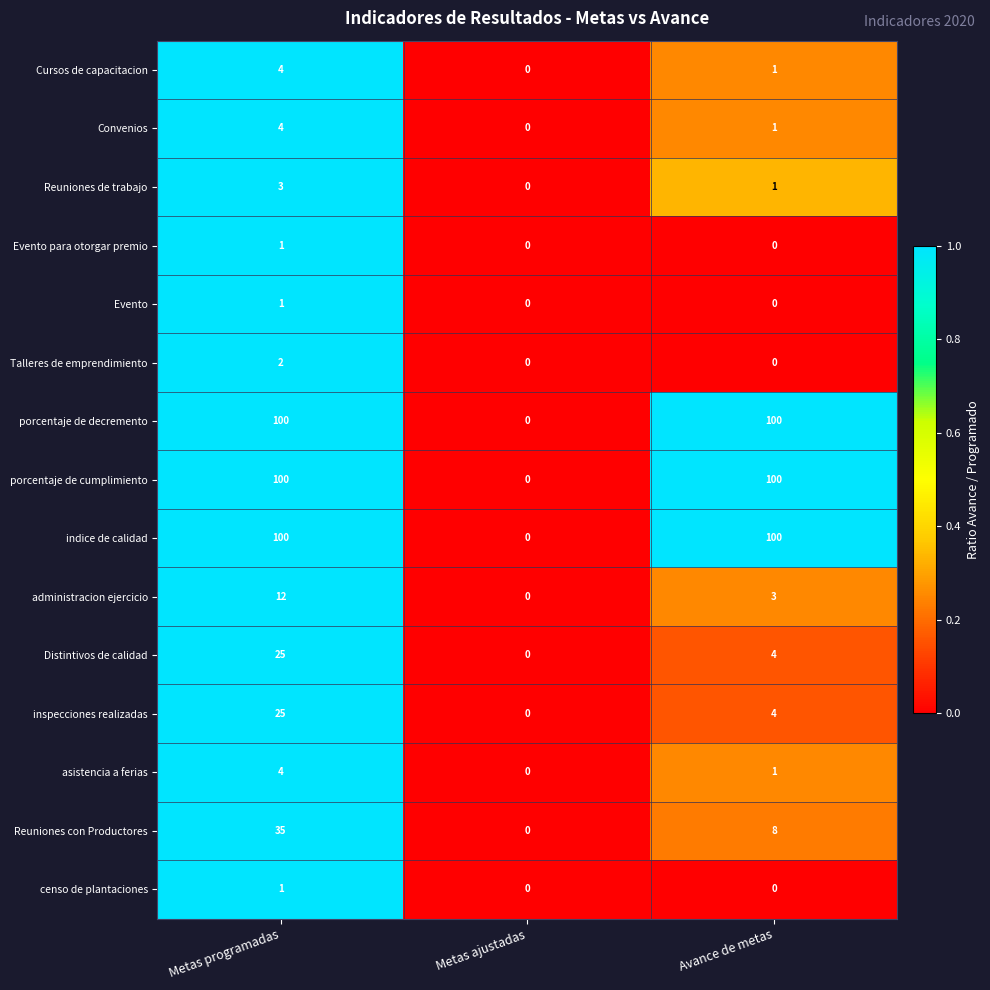

What is the spread (max minus min) of values at Avance de metas?

100